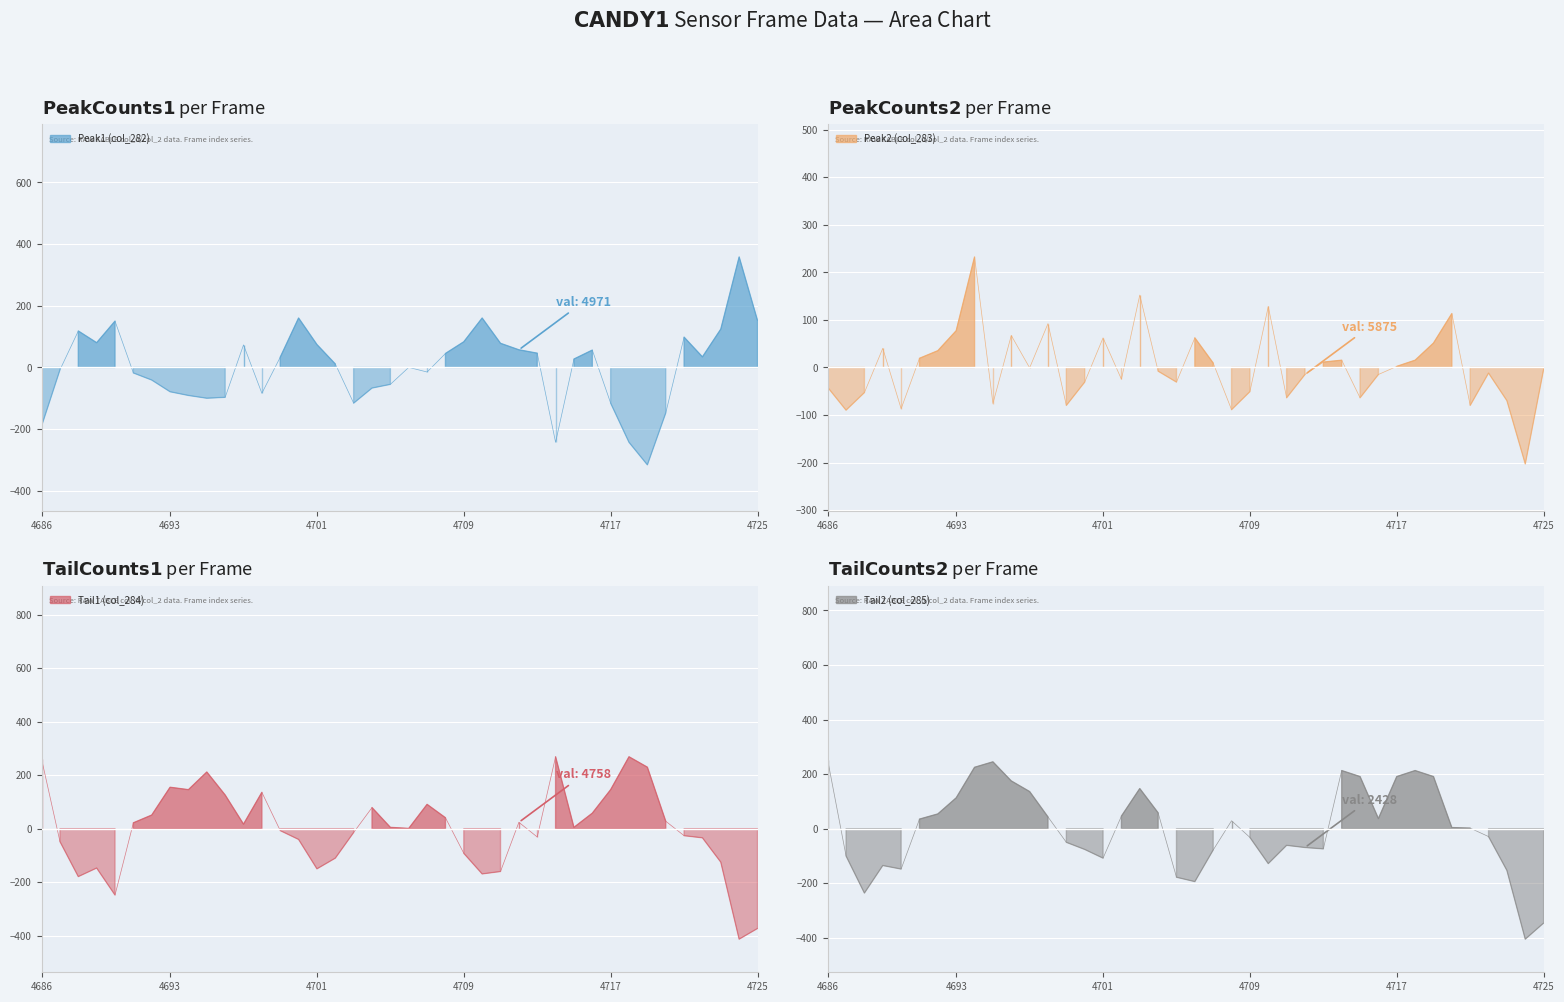

At which category is the sum across all series the highest?

4694